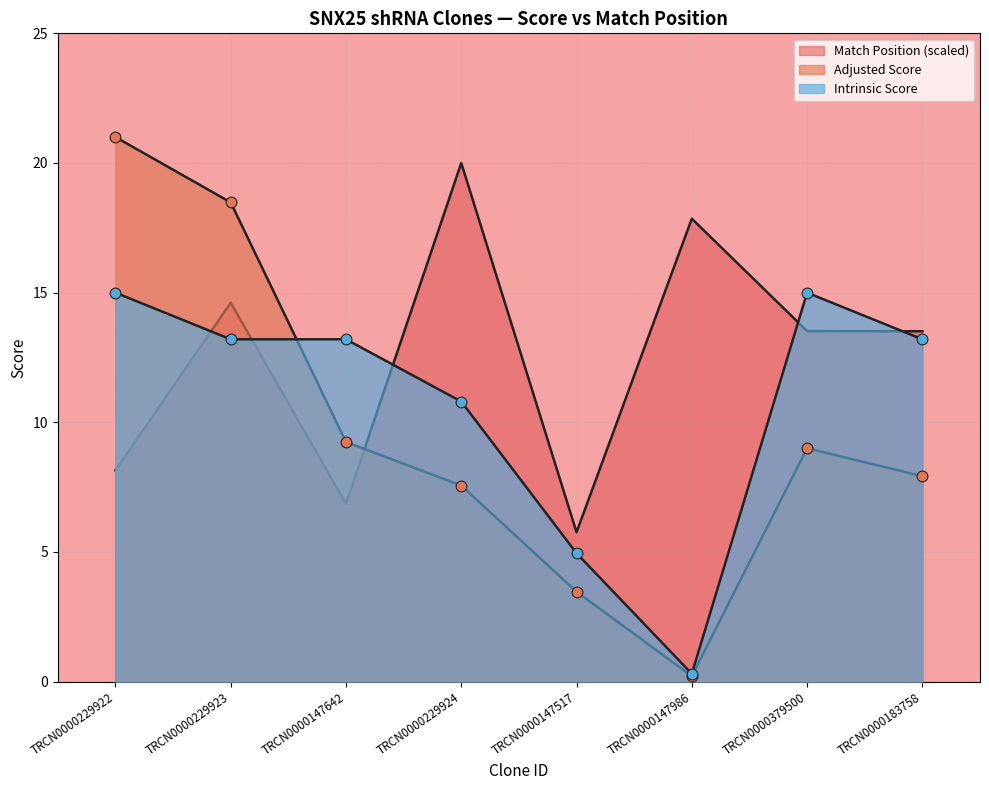

What are all the series names shown in the legend?

Match Position, Adjusted Score, Intrinsic Score